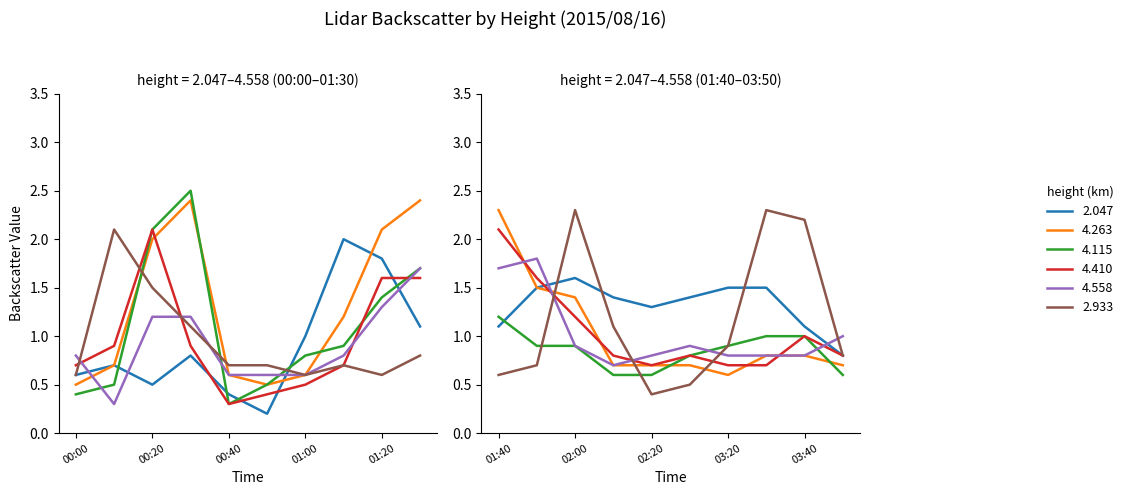

At how many categories does at least one series exceed 0?

20